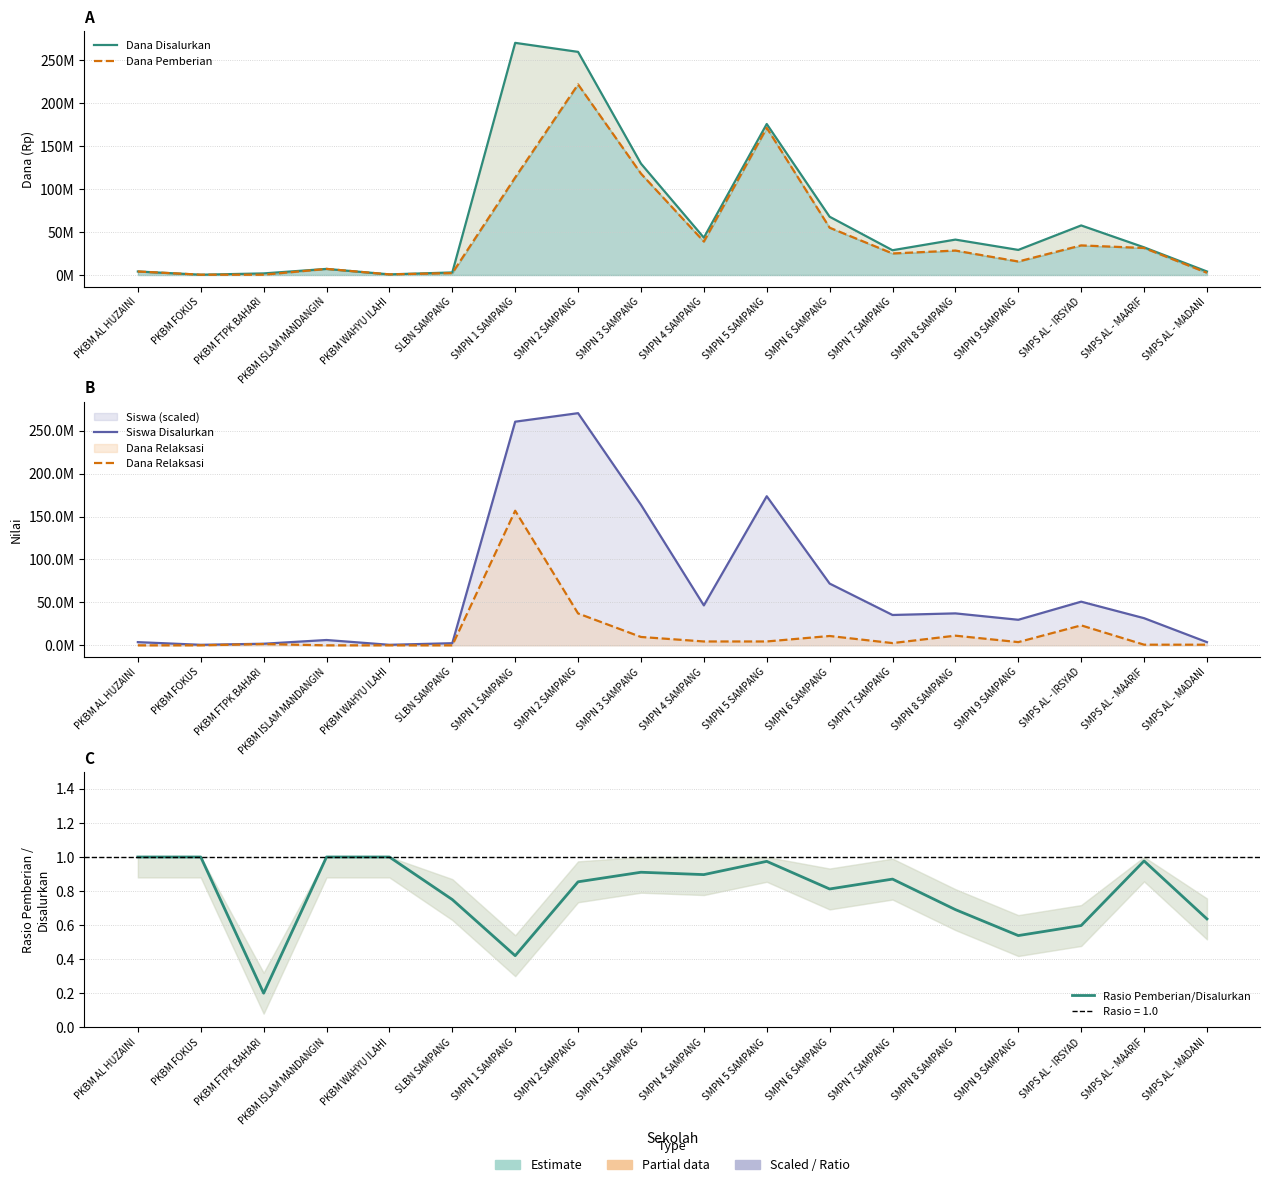

True or false: Rasio Pemberian/Disalurkan has a value of 0.2 at SMPS AL - MADANI.

False